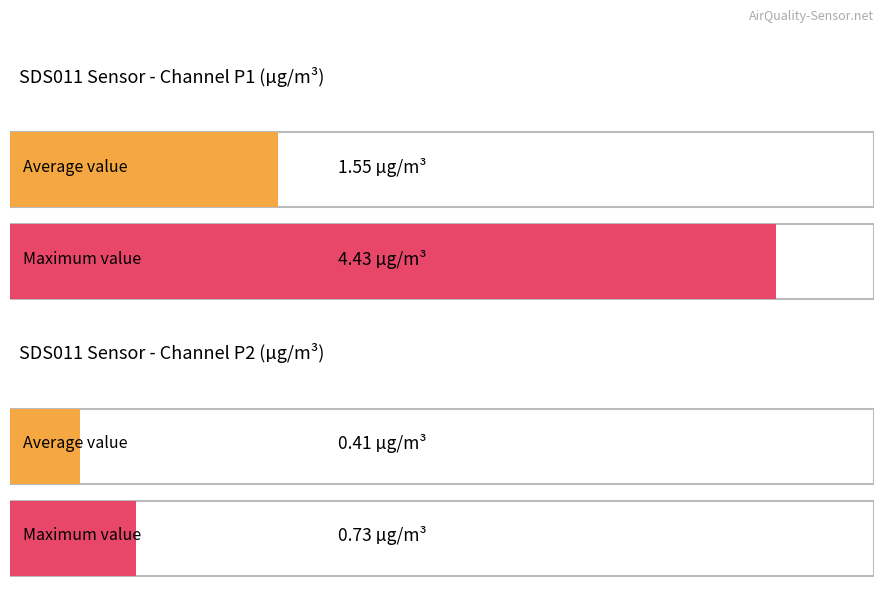

List the series in order of their overall mean, lowest first.

SDS_P2, SDS_P1